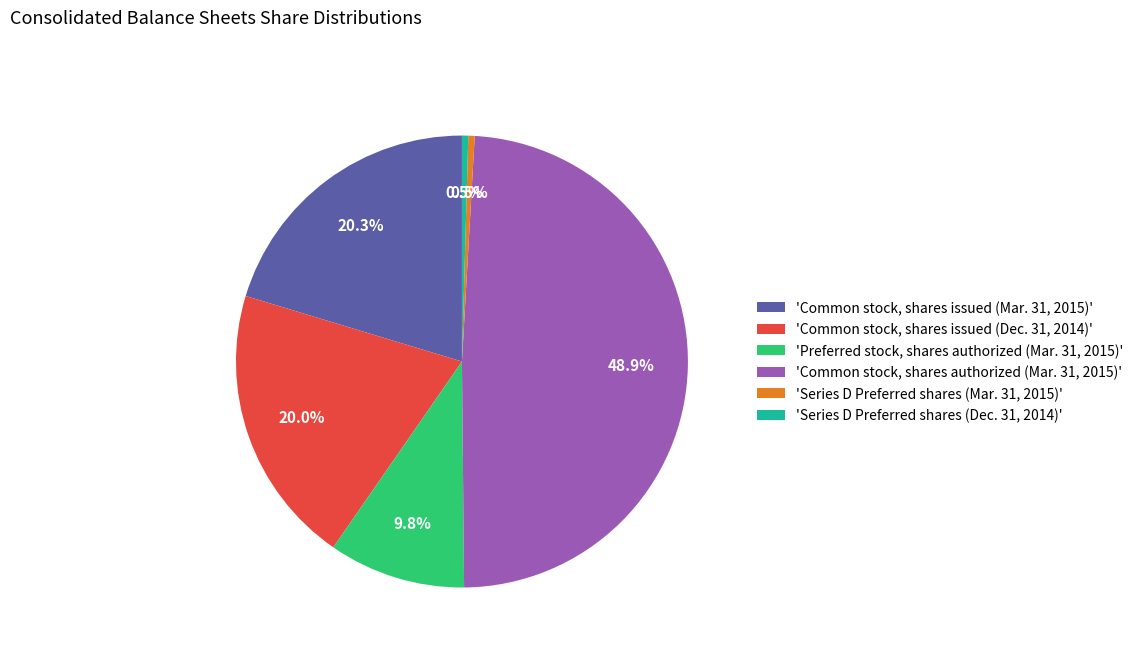

Is the sum of 'Series D Preferred shares (Dec. 31, 2014)' and 'Preferred stock, shares authorized (Mar. 31, 2015)' greater than half?

No